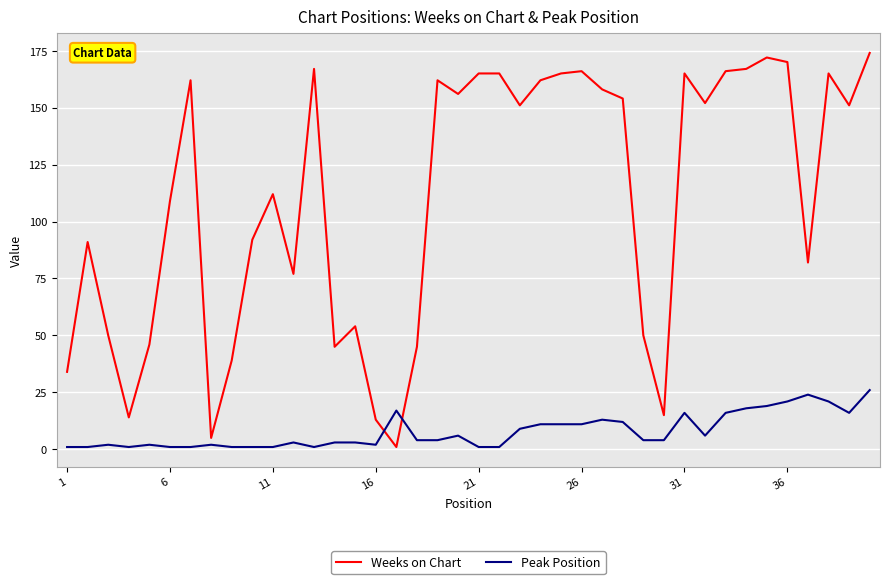

Rank the series by their maximum value, from lowest to highest.

Peak Position, Weeks on Chart